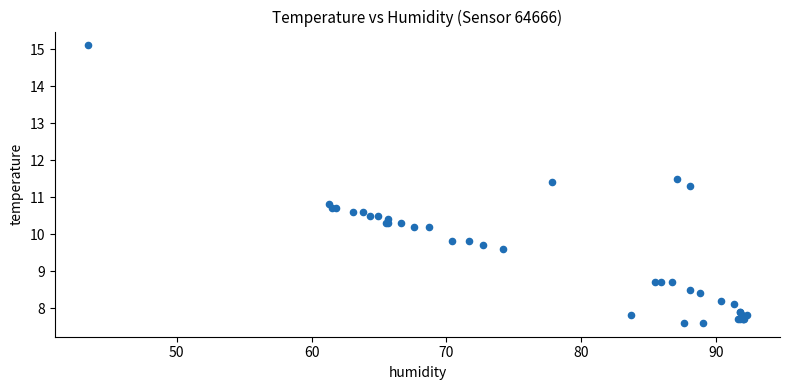

What Y value in the scatter plot is closest to 11?

10.8